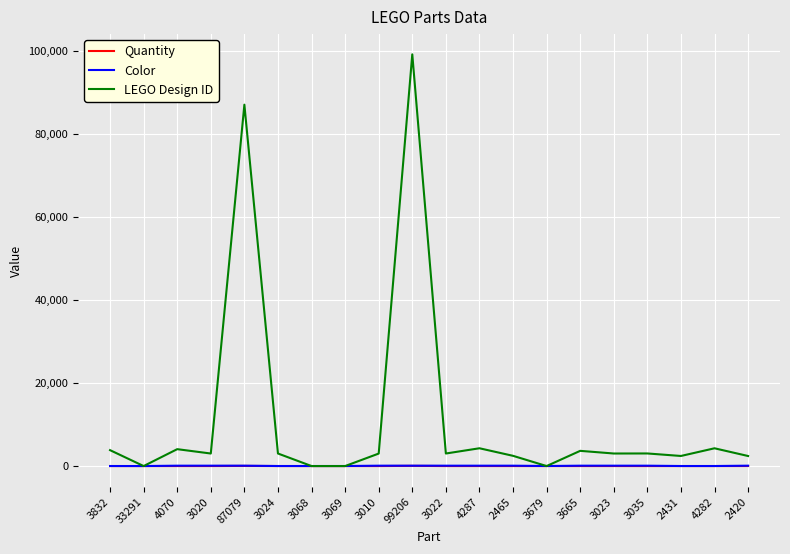

Which series ends up on top after the final intersection of LEGO Design ID and Color?

LEGO Design ID